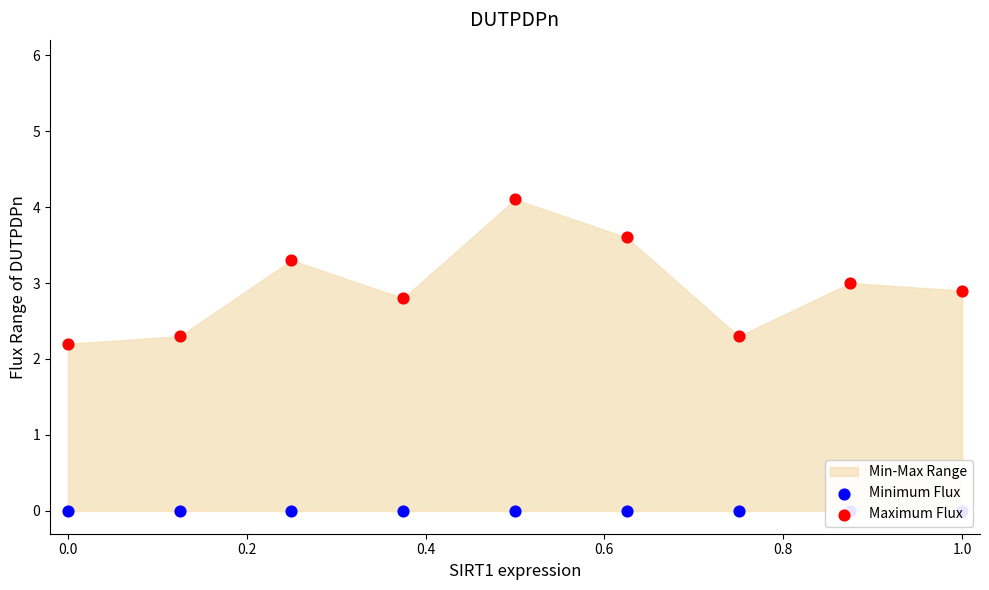

Which series contains the lowest Y value?

Minimum Flux